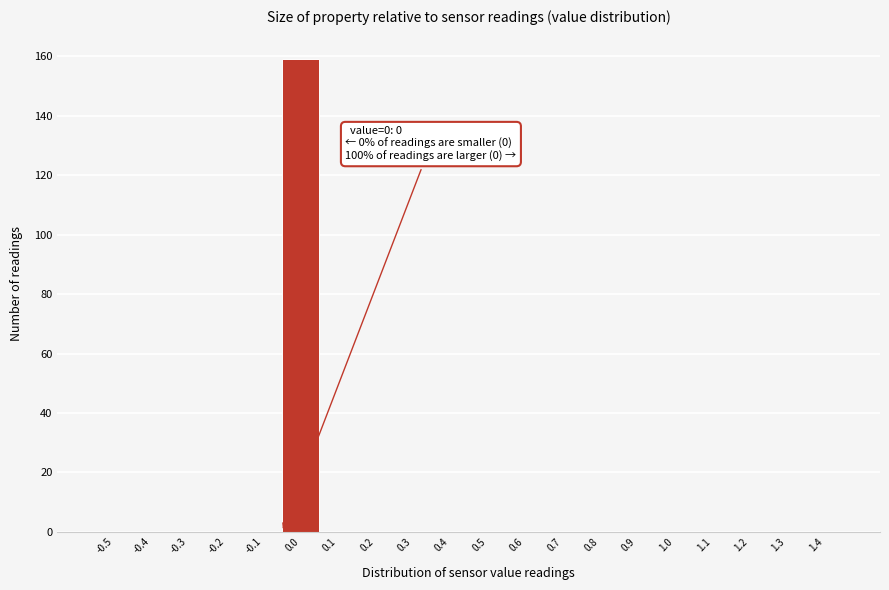

Reading right to left, what are all the values shown in this chart?

1.4=0	1.3=0	1.2=0	1.1=0	1.0=0	0.9=0	0.8=0	0.7=0	0.6=0	0.5=0	0.4=0	0.3=0	0.2=0	0.1=0	0.0=159	-0.1=0	-0.2=0	-0.3=0	-0.4=0	-0.5=0